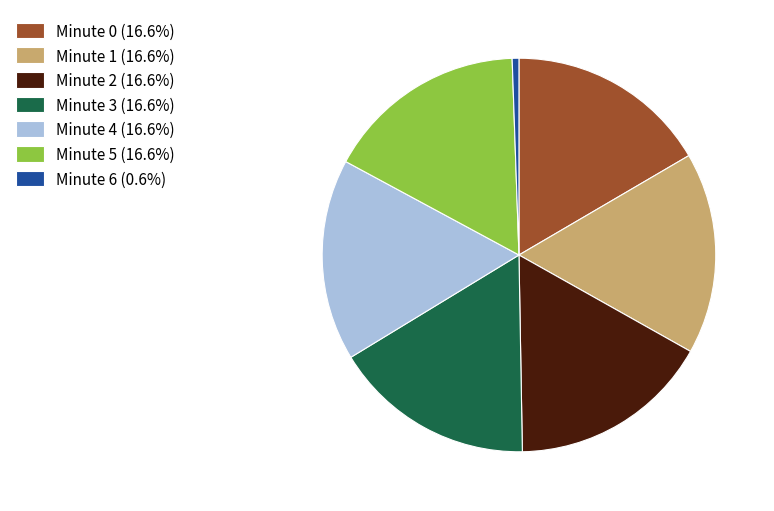

Approximately how many times larger is the value at Minute 0 compared to Minute 1?

1.0